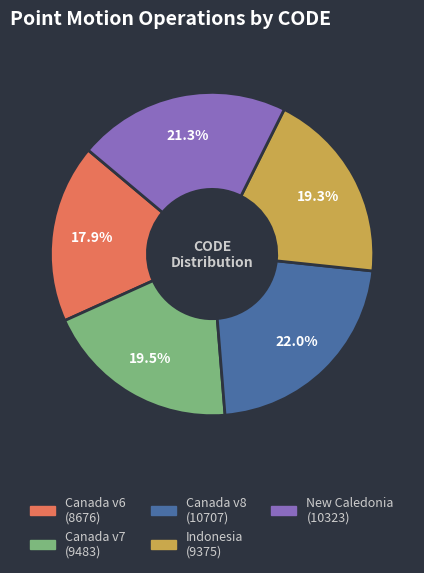

How many slices are in this pie chart?

5